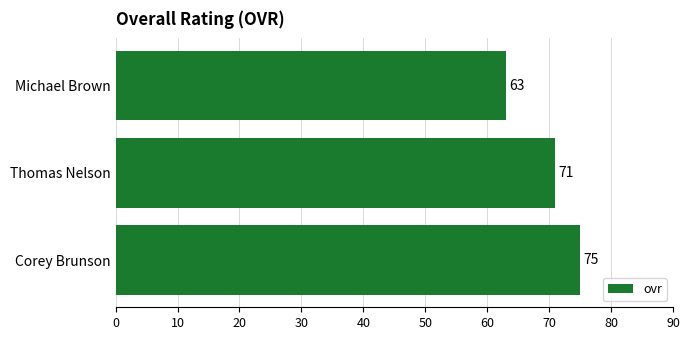

What is the sum of all values?

209